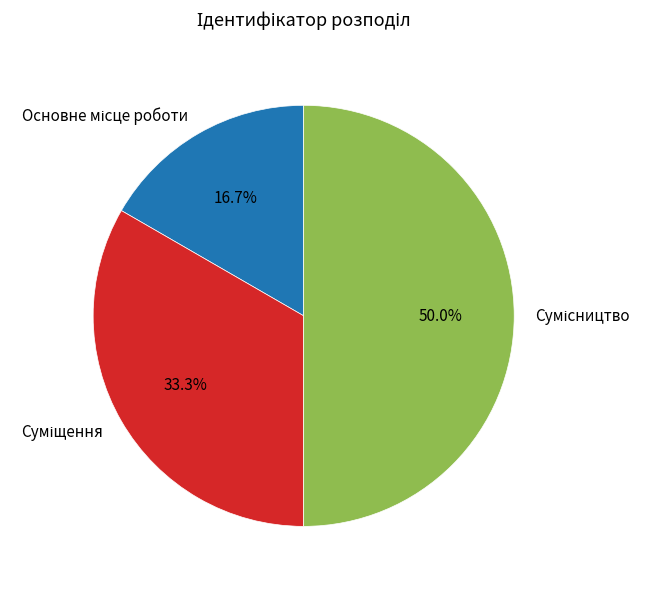

To the nearest percent, what is the average slice percentage?

33%